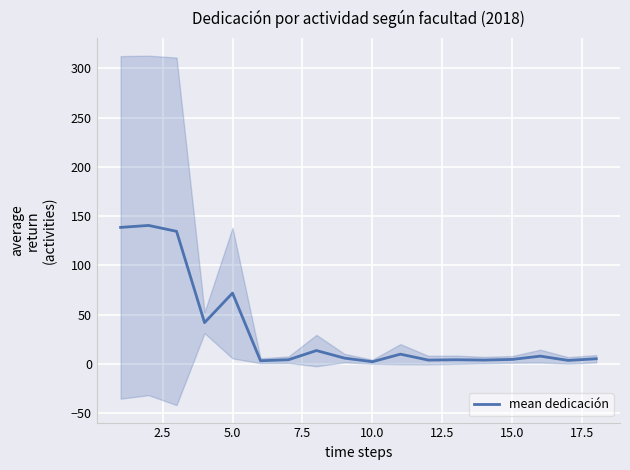

Reading left to right, list all the values displayed in this chart.

138.7	140.7	134.7	42.0	72.0	3.3	4.3	13.7	6.0	2.3	10.0	4.0	4.3	4.0	4.7	8.0	3.7	5.3